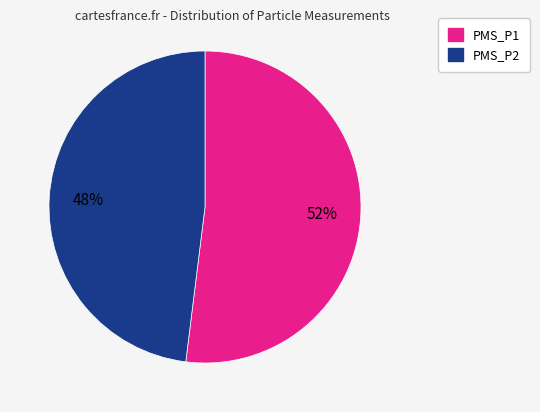

Is there a majority slice in this chart?

Yes